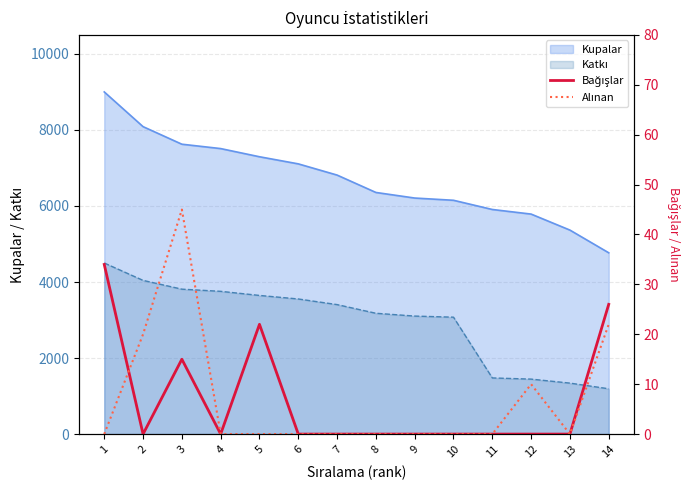

What is the lowest value of the Kupalar series?

4769